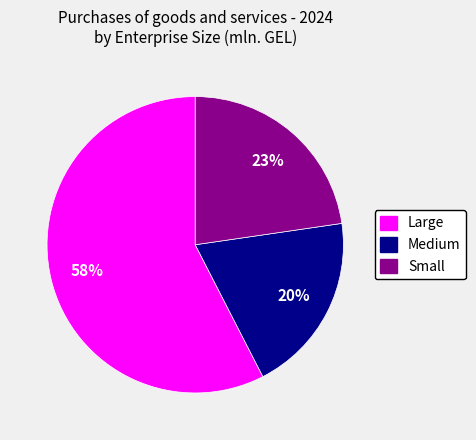

To the nearest percent, what is the difference between the largest and smallest slice percentages?

38%